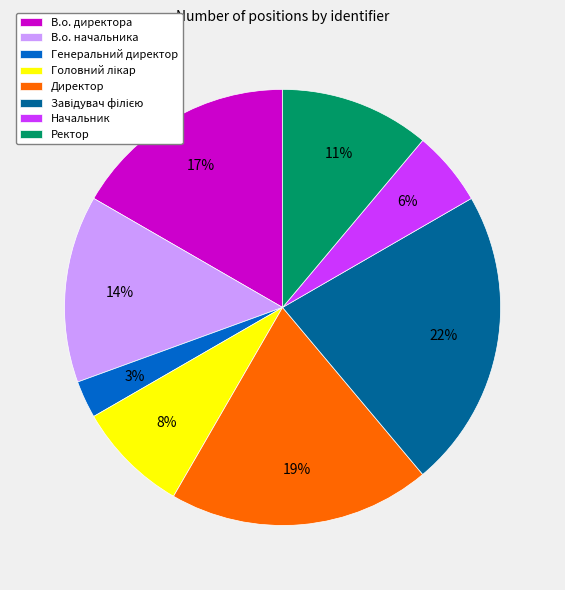

How many segments does this pie chart have?

8